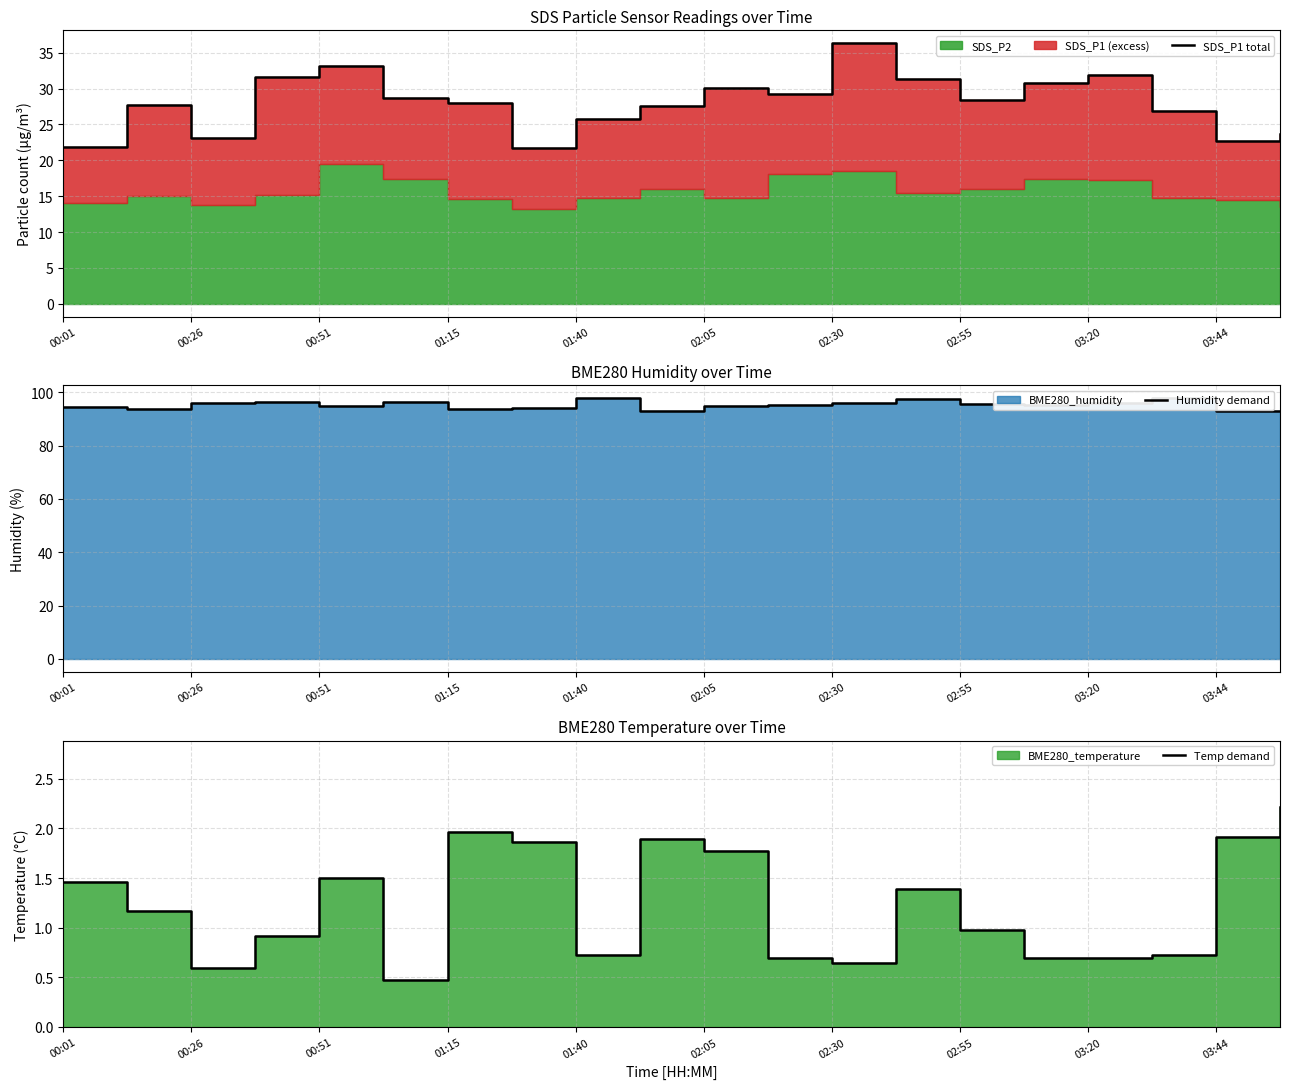

True or false: SDS_P1 total and Temp demand intersect in this chart.

False